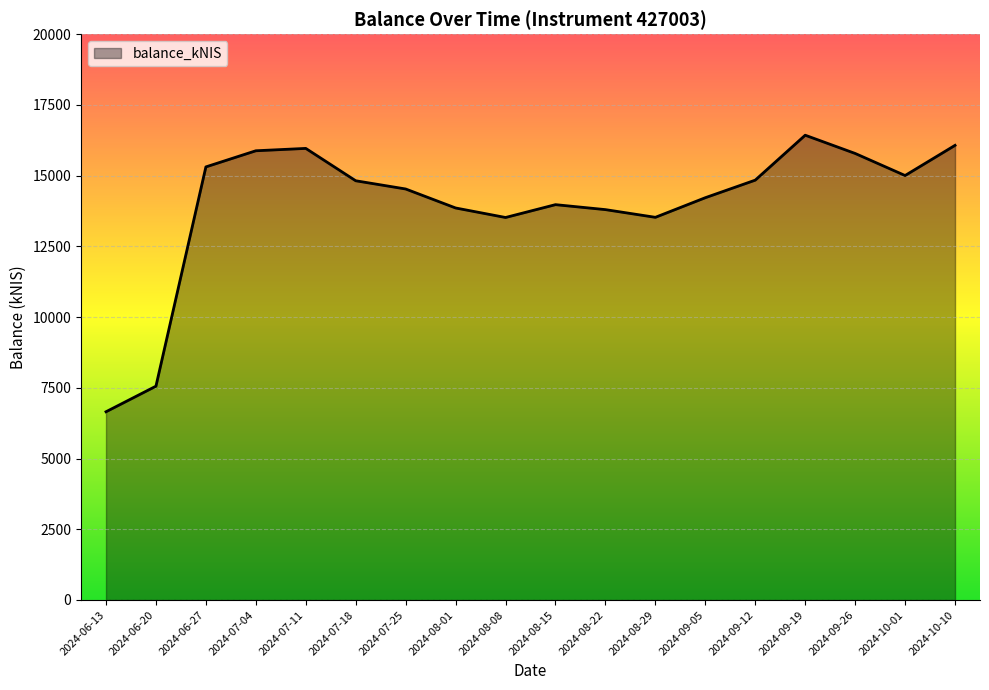

Is it true that the value at 2024-09-26 is 6003.5?

False